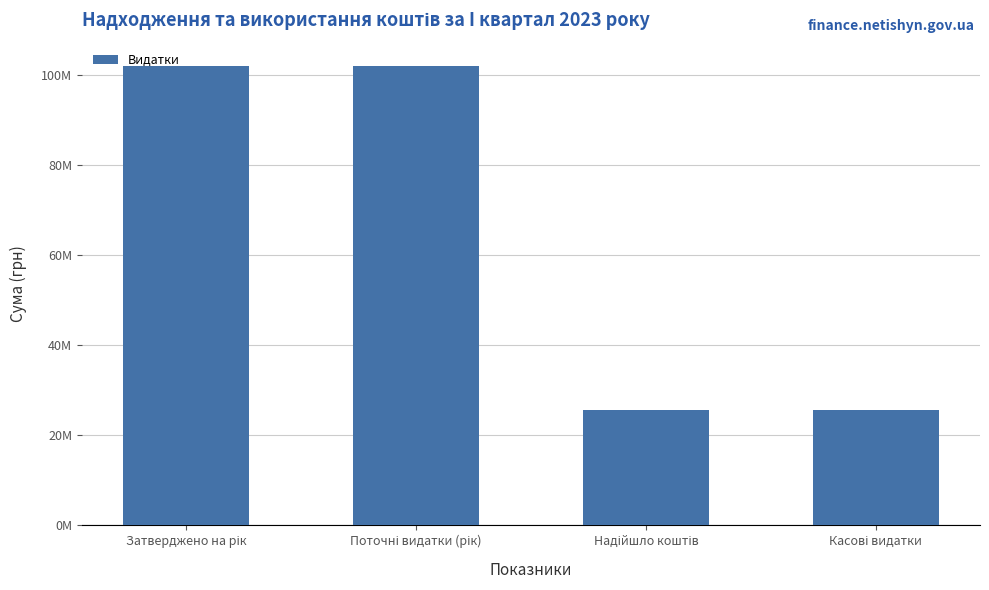

Does the chart contain any negative values?

No